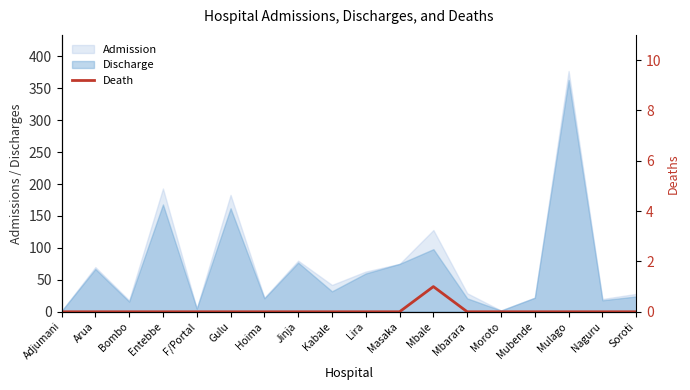

Reading left to right, what are all the values shown in this chart?

0	0	0	0	0	0	0	0	0	0	0	1	0	0	0	0	0	0